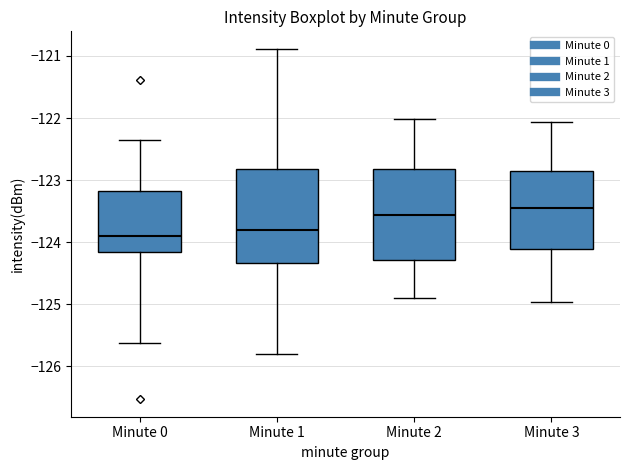

Which box's median line is the highest?

Minute 3